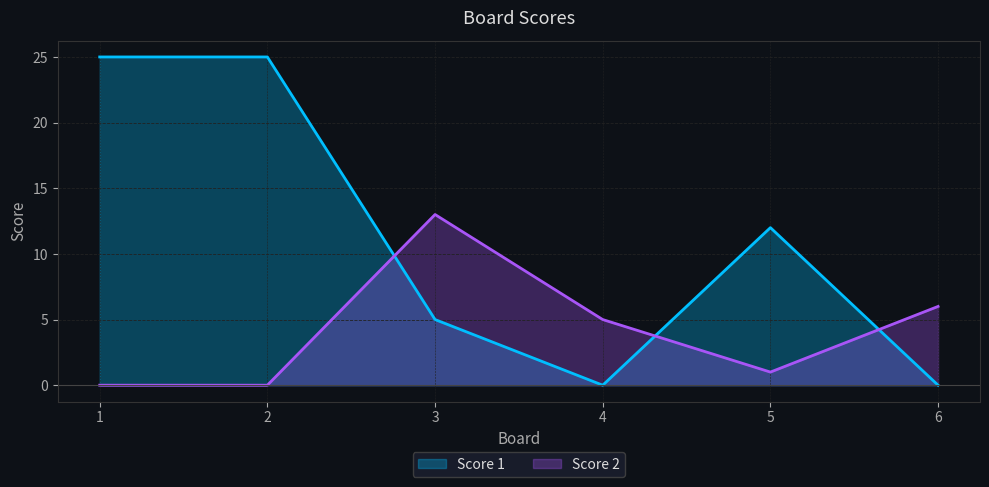

What is the maximum value for Score 1?

25